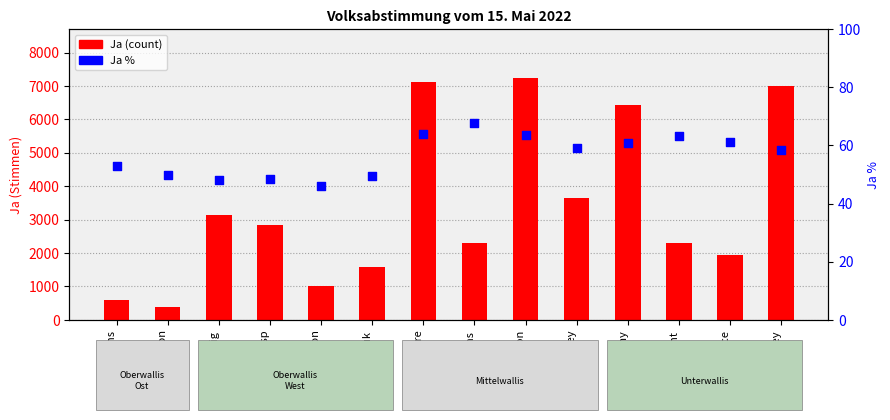

At how many categories does at least one series exceed 3586?

5